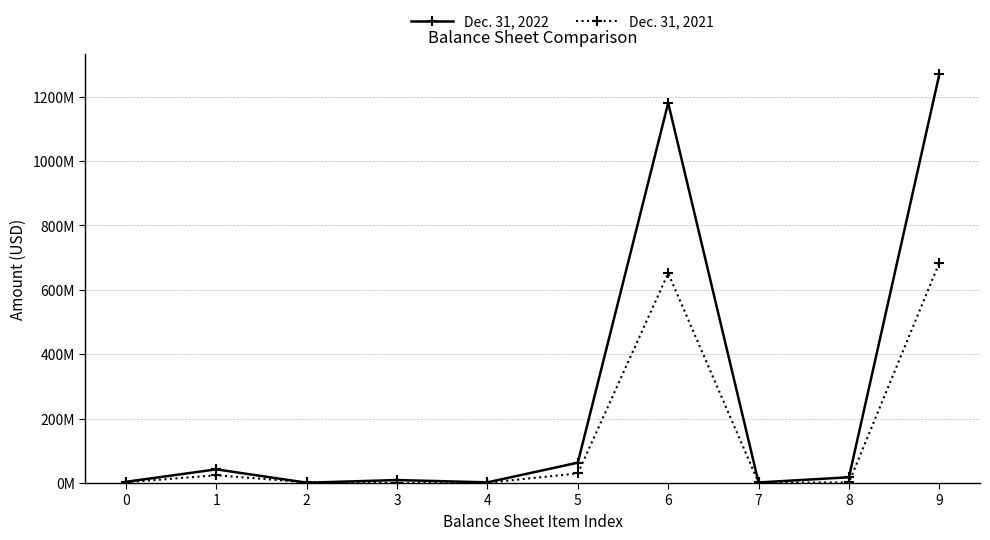

Which series has the largest total across all categories?

Dec. 31, 2022